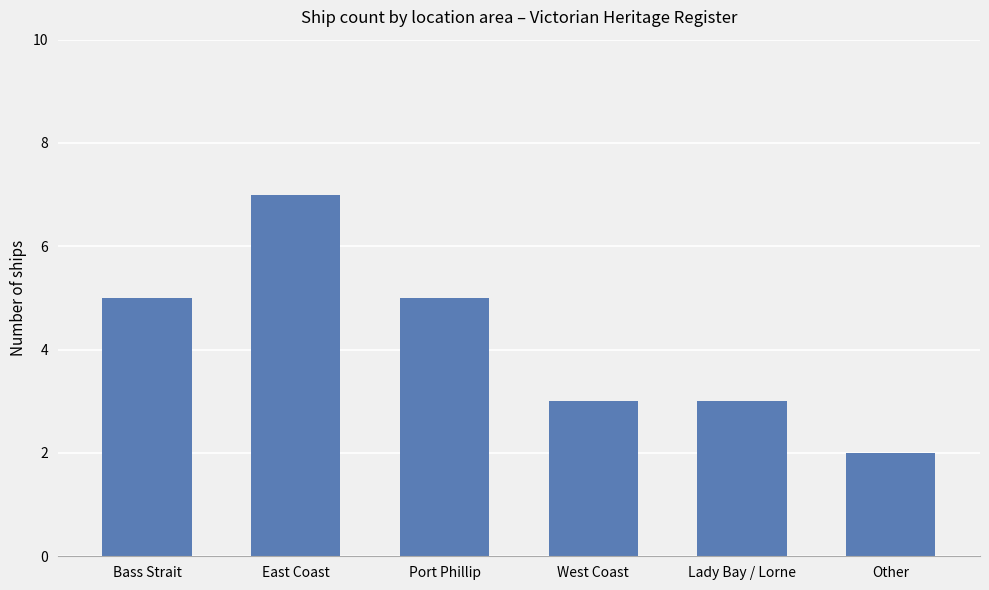

What is the greatest value displayed?

7